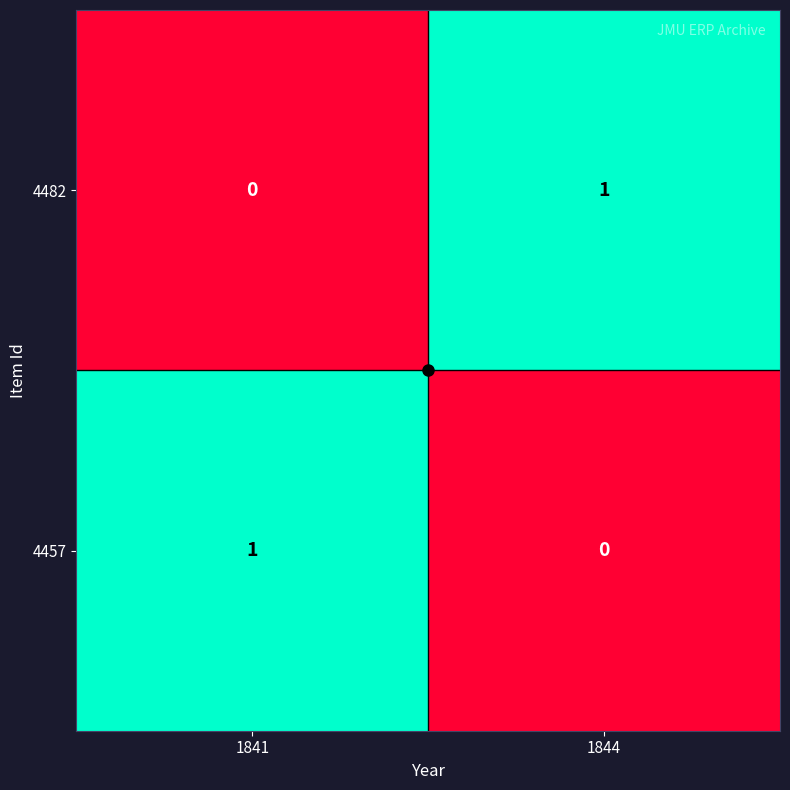

At how many categories does at least one series exceed 0?

2